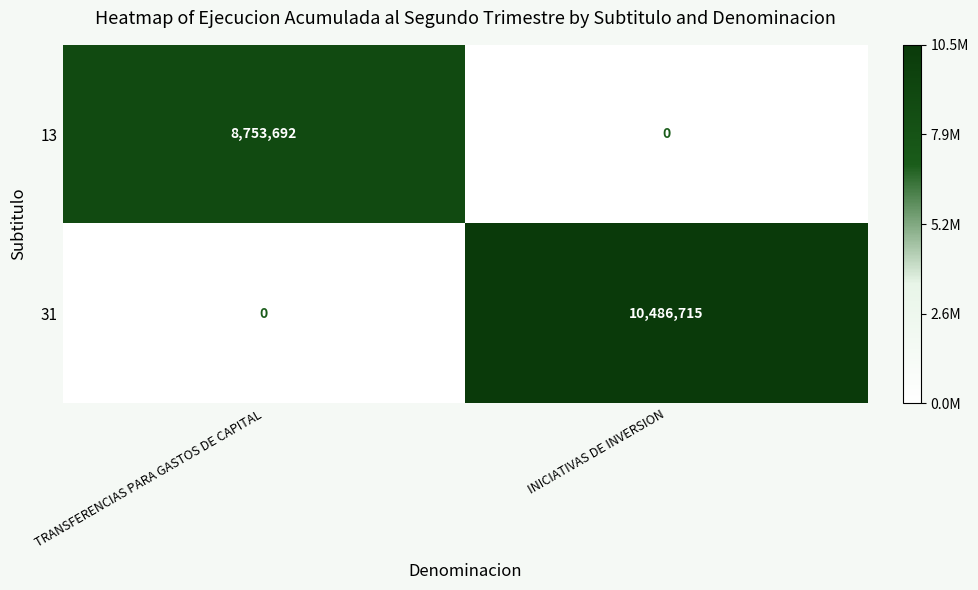

What is the sum of the 31 values at INICIATIVAS DE INVERSION and TRANSFERENCIAS PARA GASTOS DE CAPITAL?

10486715